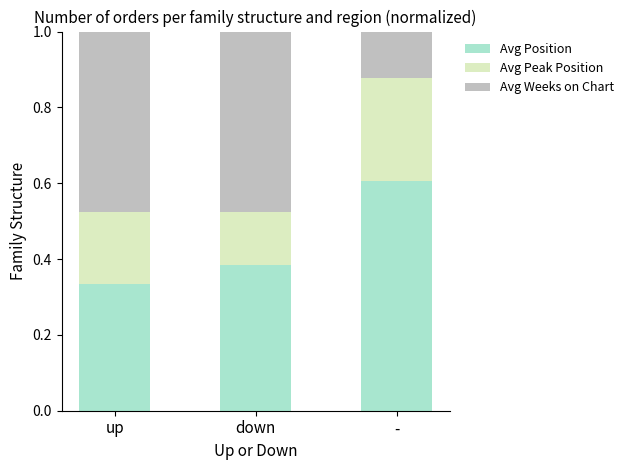

The value of Avg Position at down is 0.6. True or false?

False